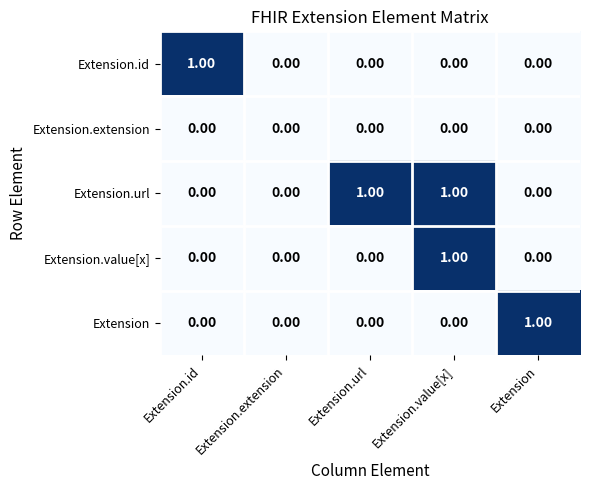

Count the number of data series in this chart.

5